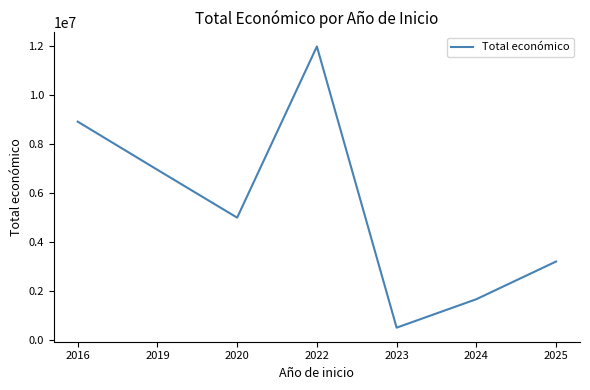

Between 2023 and 2016, which is larger?

2016